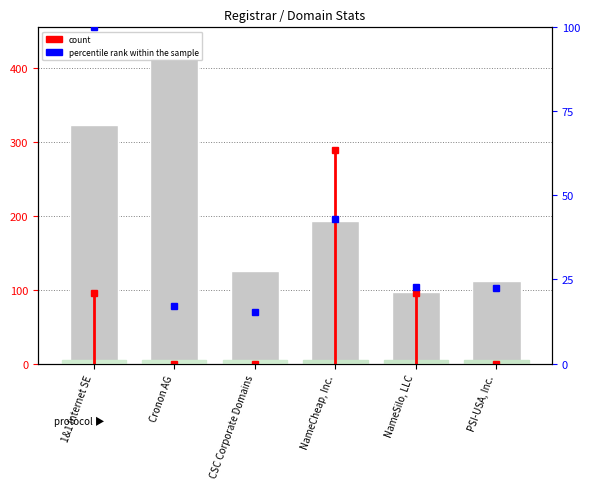

The percentile rank within the sample series shows 34.0 at PSI-USA, Inc.. True or false?

False